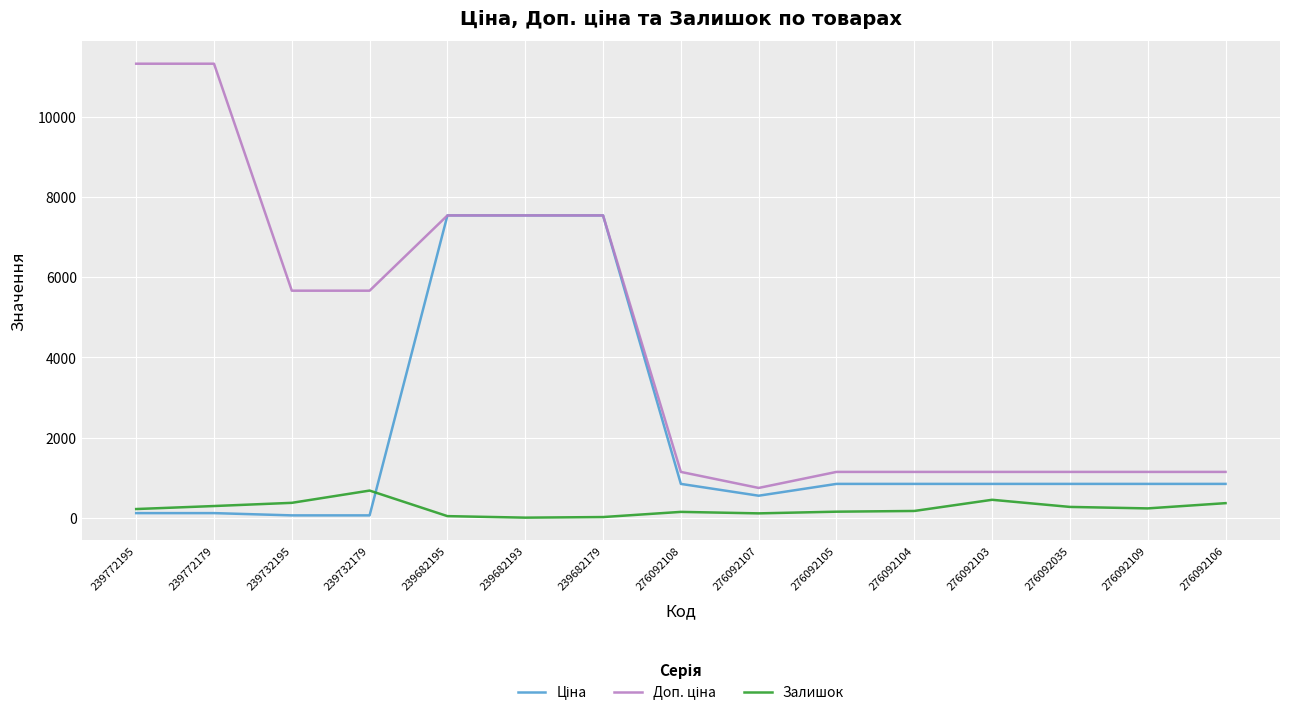

What is the difference between the maximum and minimum values in the Ціна series?

7489.2